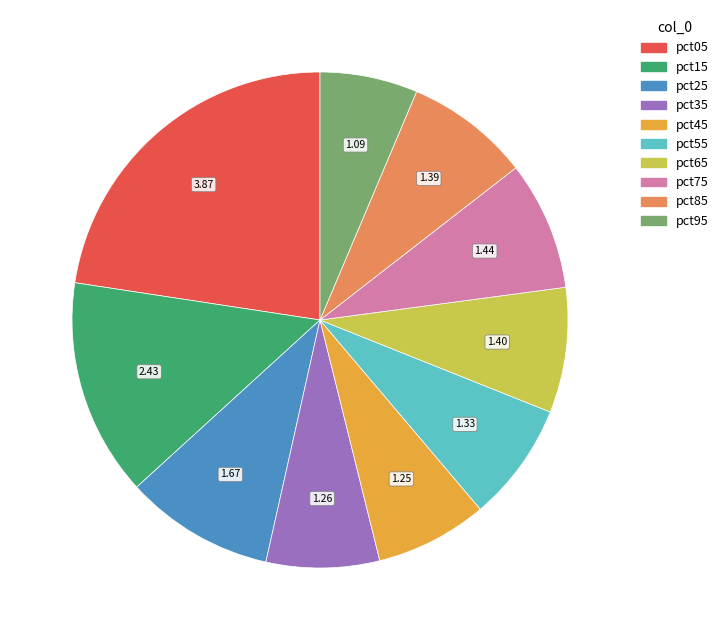

Approximately how many times larger is the value at pct65 compared to pct35?

1.1